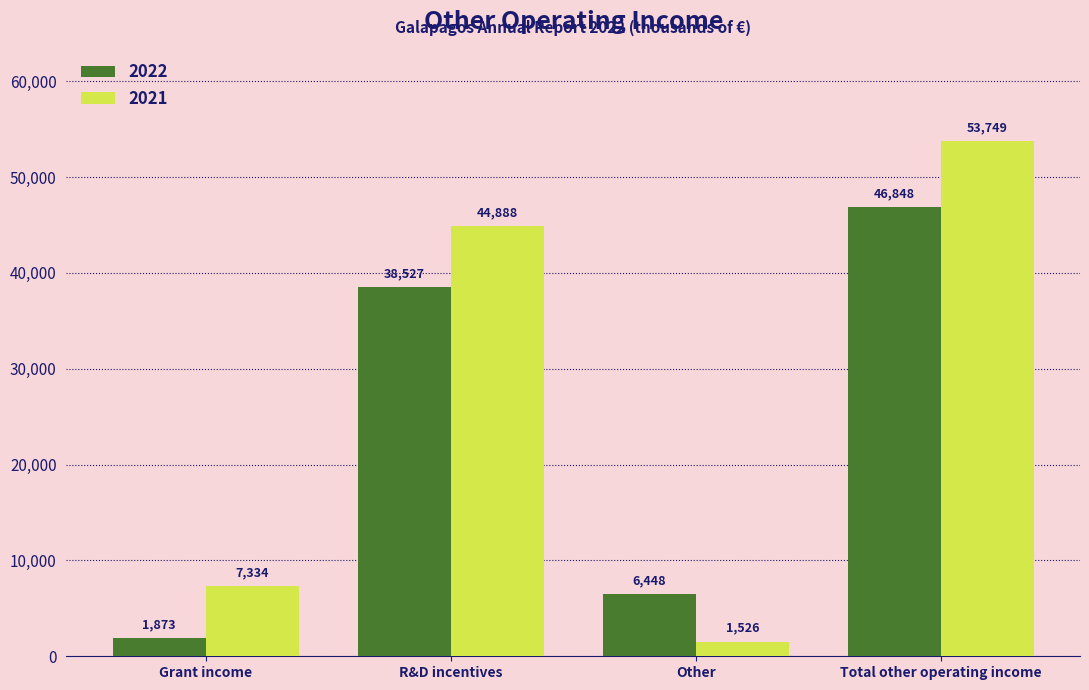

The value of 2022 at Total other operating income is 46848. True or false?

True